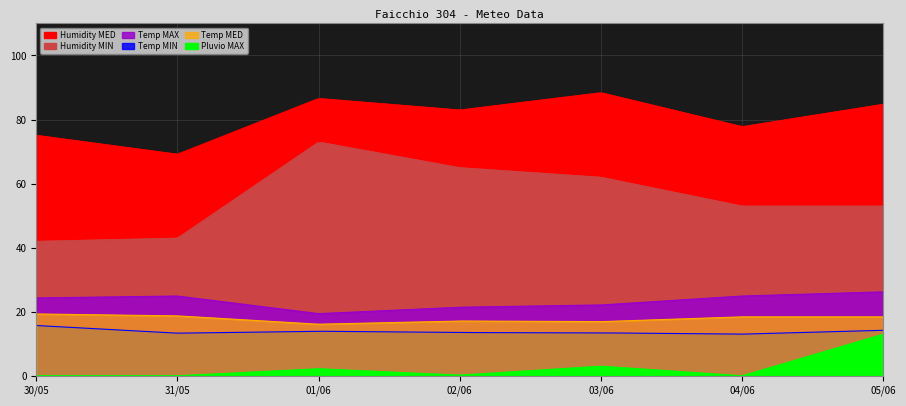

What is the value of the Humidity MIN point at the 1st from the left?

42.0